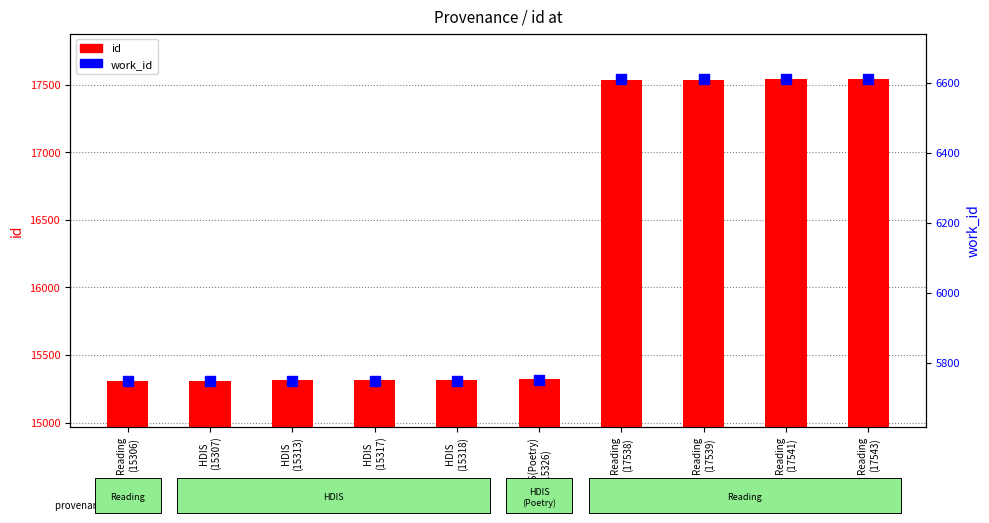

Which series reaches the minimum Y coordinate?

work_id